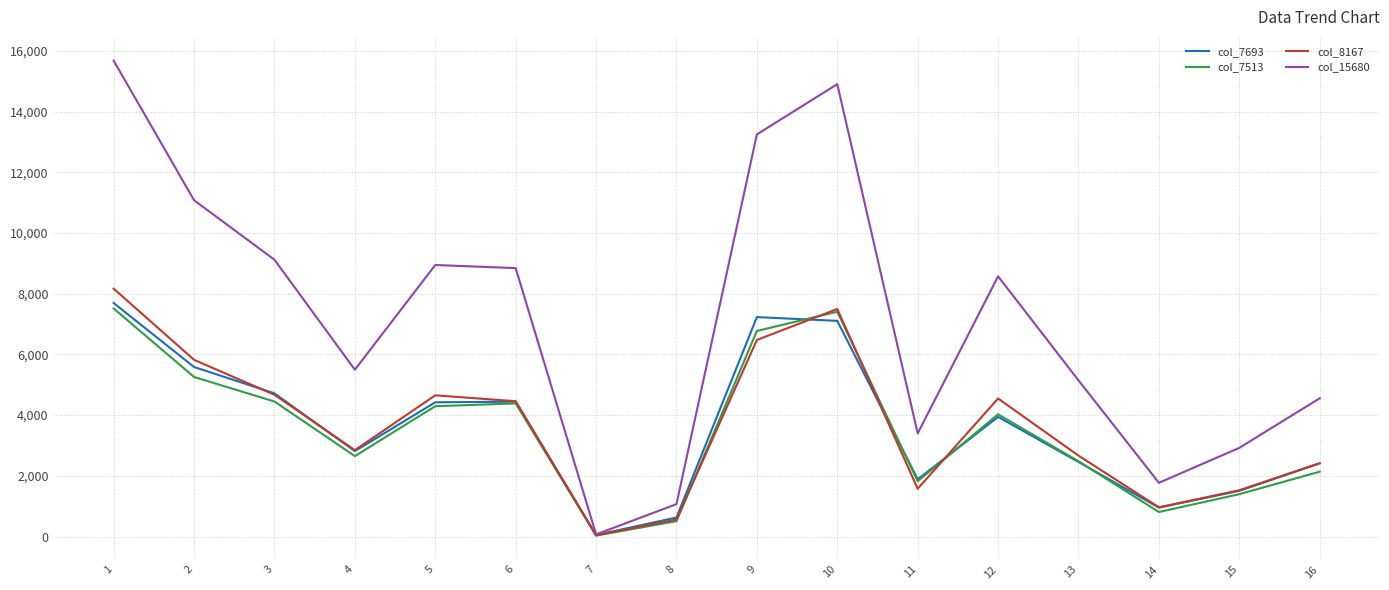

Is the value of col_7693 at 2 greater than the value of col_15680 at 2?

No